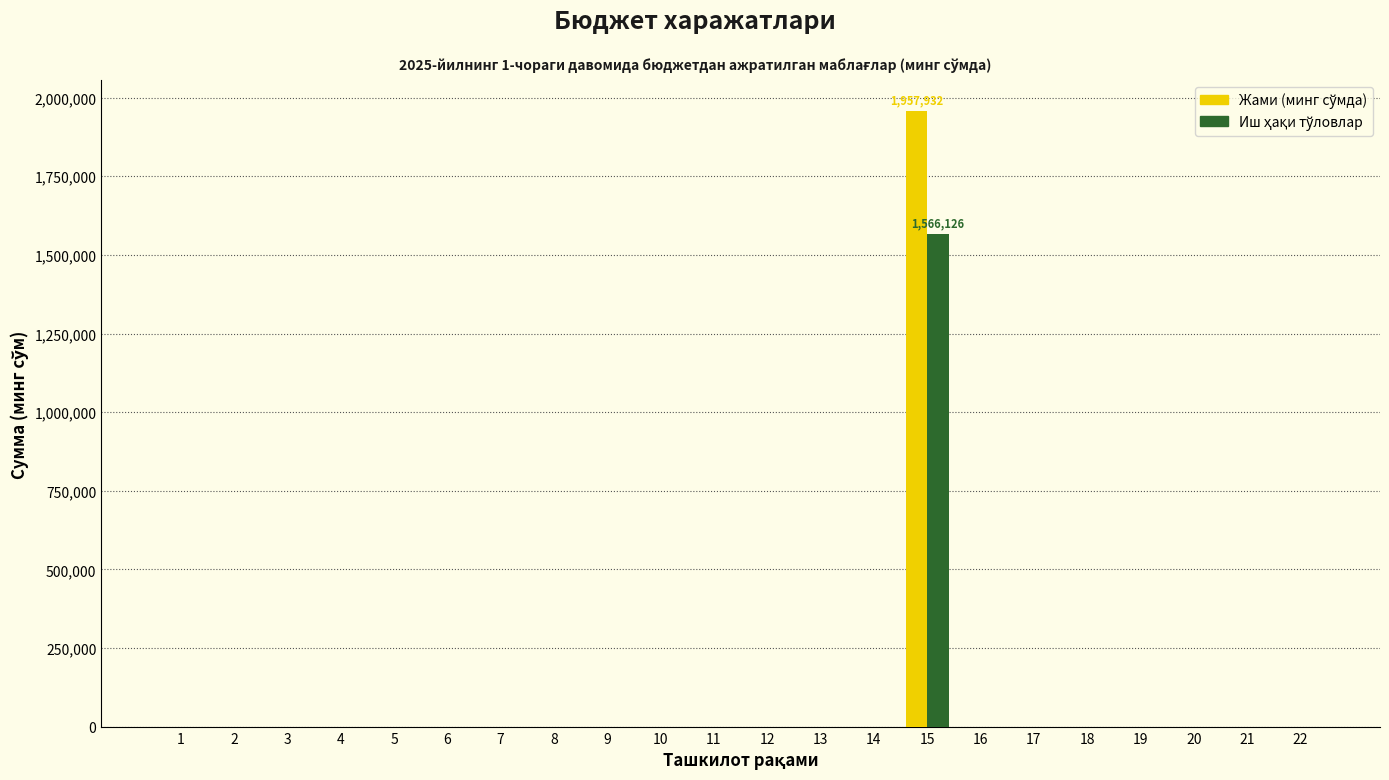

What is the maximum value shown in the chart?

1957932